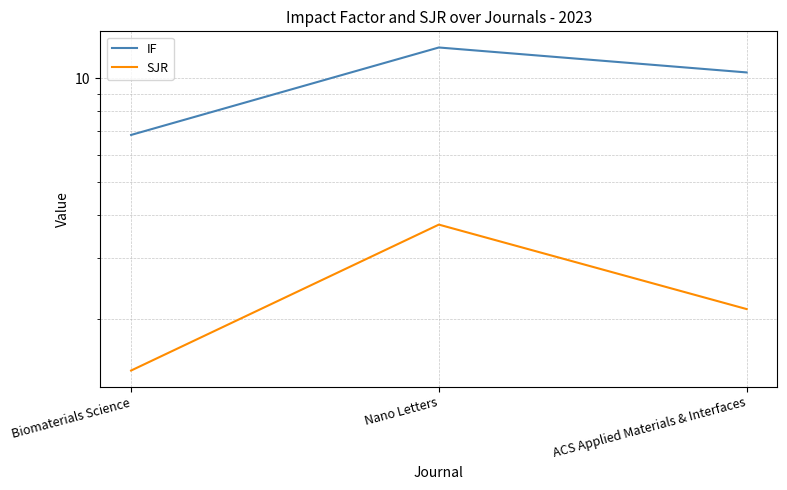

Which series changed the most between Nano Letters and ACS Applied Materials & Interfaces?

IF